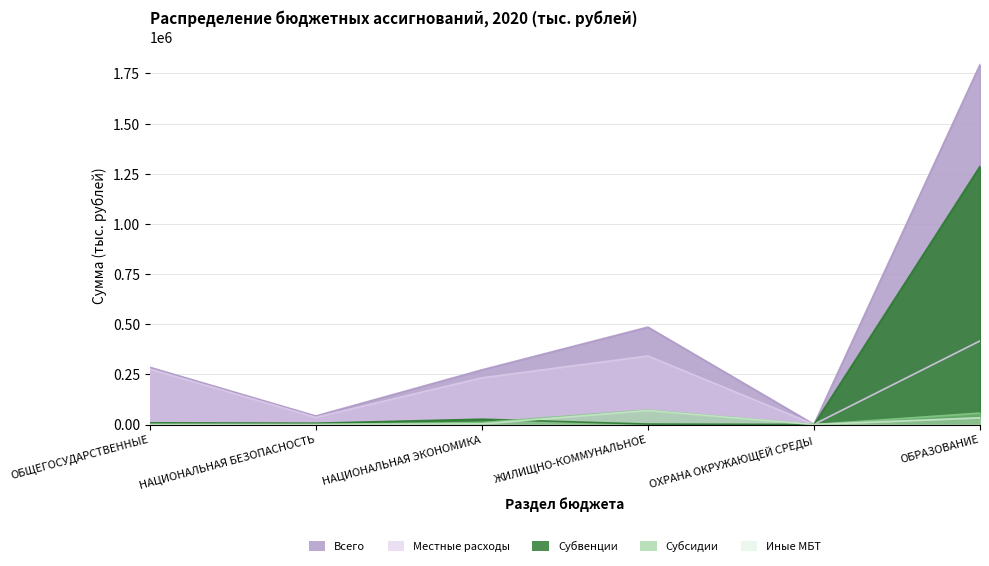

What is the difference between the highest and lowest values at НАЦИОНАЛЬНАЯ БЕЗОПАСНОСТЬ?

42436.8